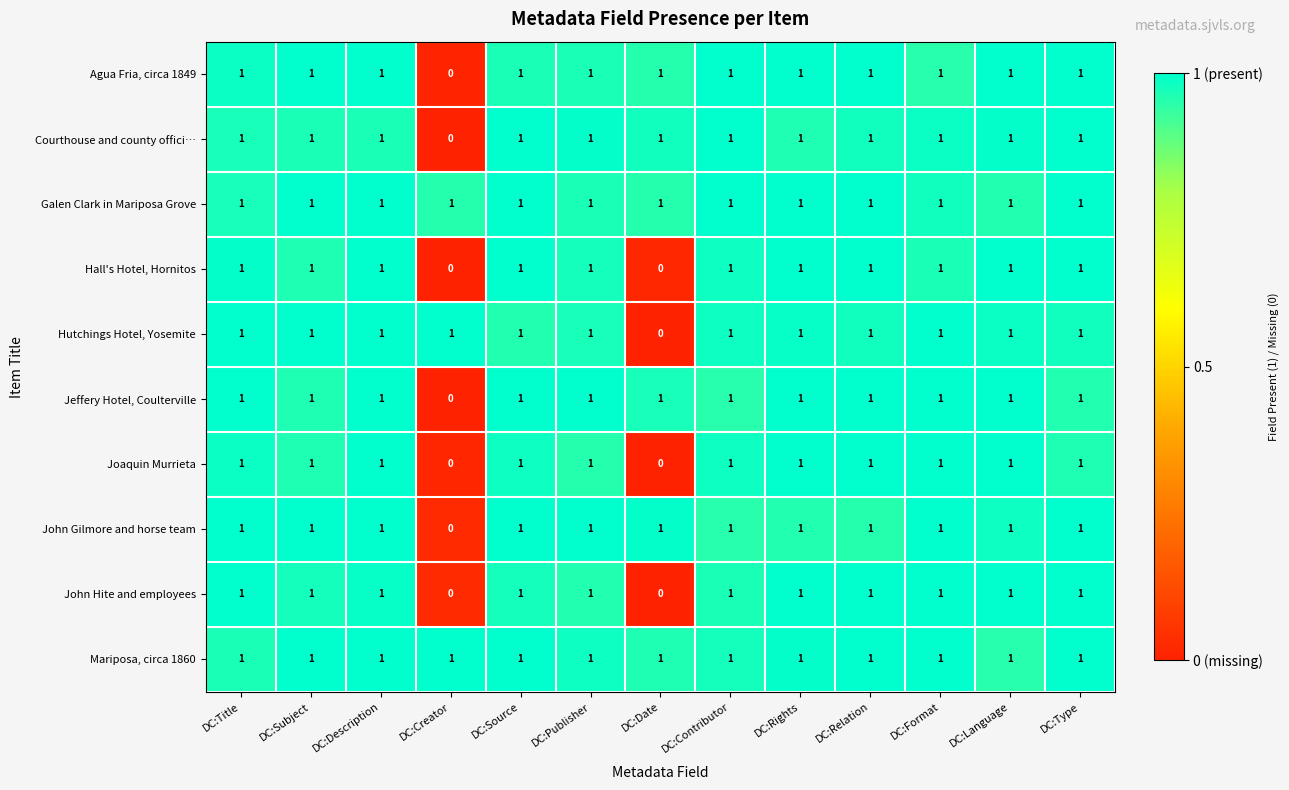

The Jeffery Hotel, Coulterville series shows 1 at DC:Publisher. True or false?

True